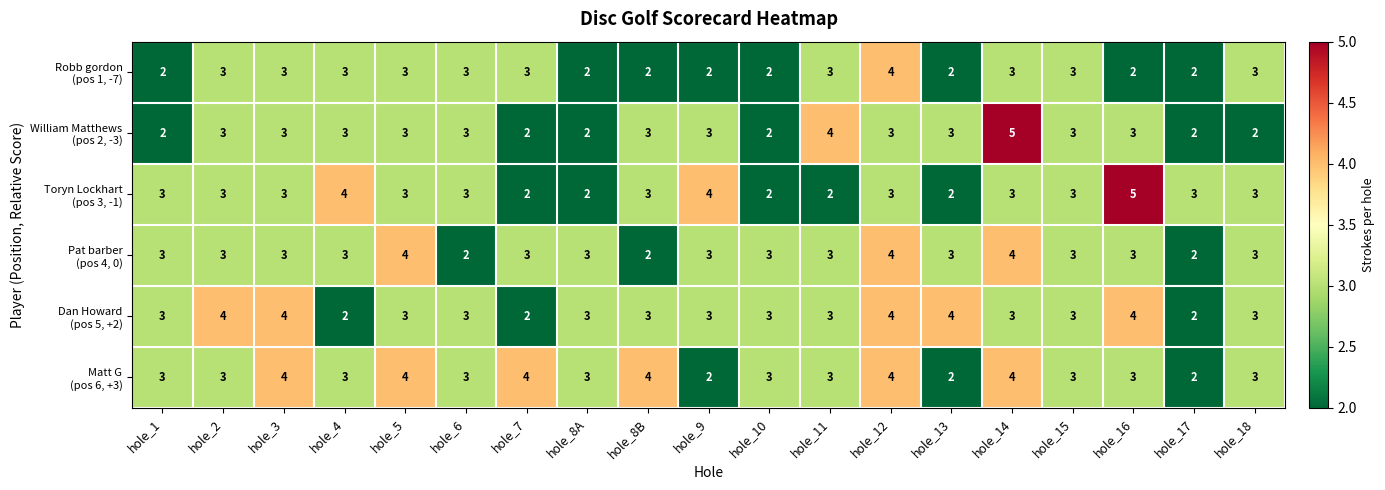

What is the total value across all series at hole_2?

19